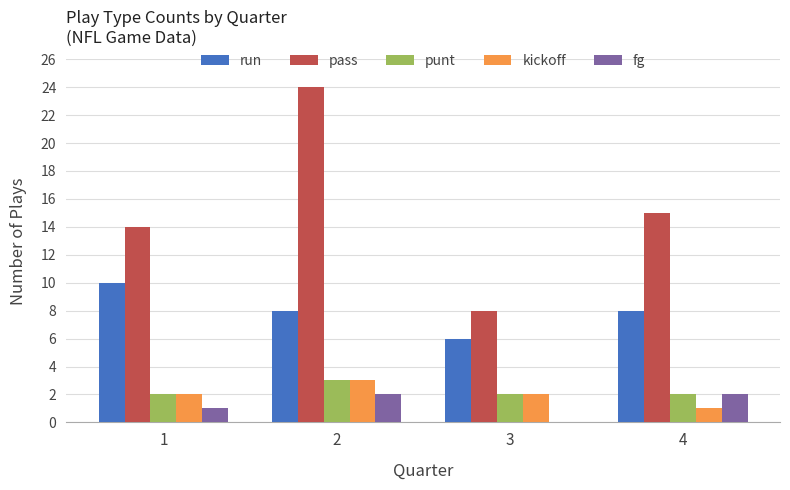

Where is pass nearest to the value 16?

4